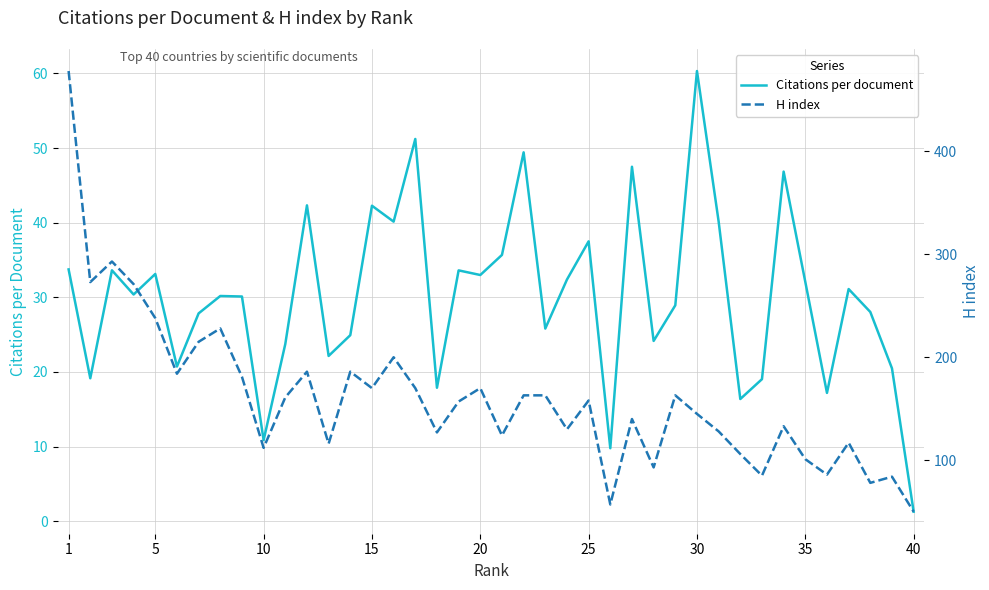

How many categories are shown in the chart?

40